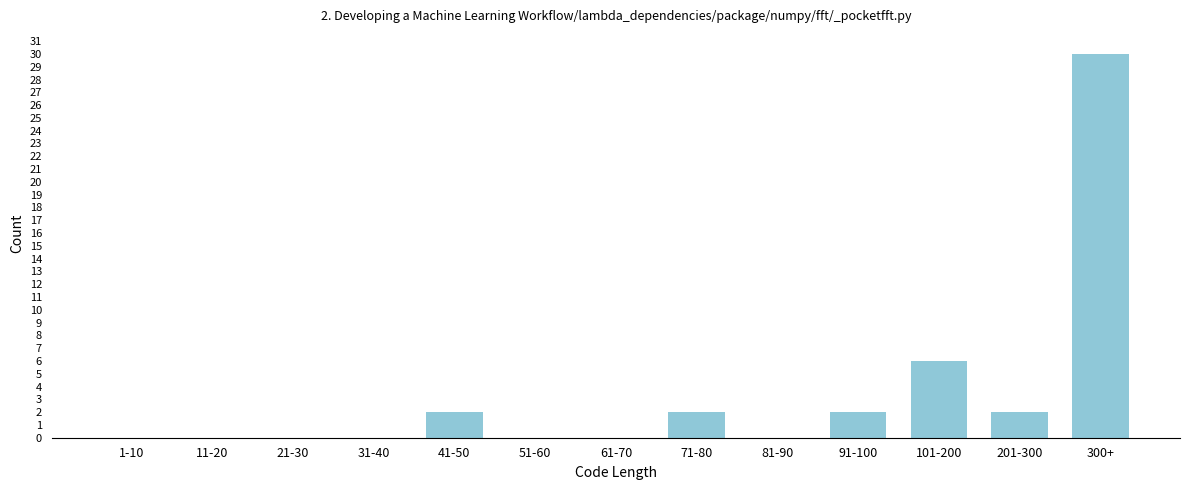

Reading left to right, transcribe all the data shown in this chart.

1-10=0	11-20=0	21-30=0	31-40=0	41-50=2	51-60=0	61-70=0	71-80=2	81-90=0	91-100=2	101-200=6	201-300=2	300+=30